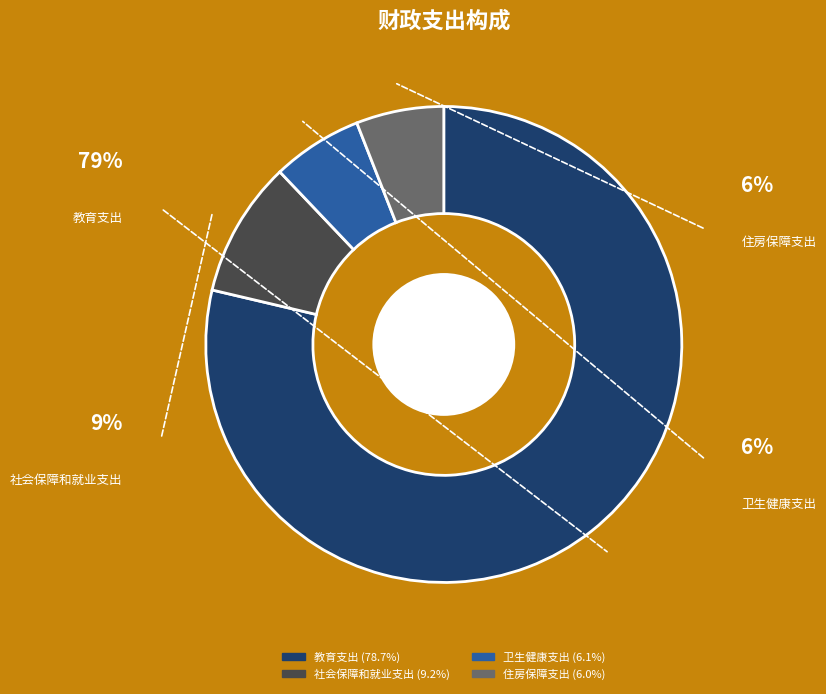

True or false: 住房保障支出 accounts for 18% of the total.

False